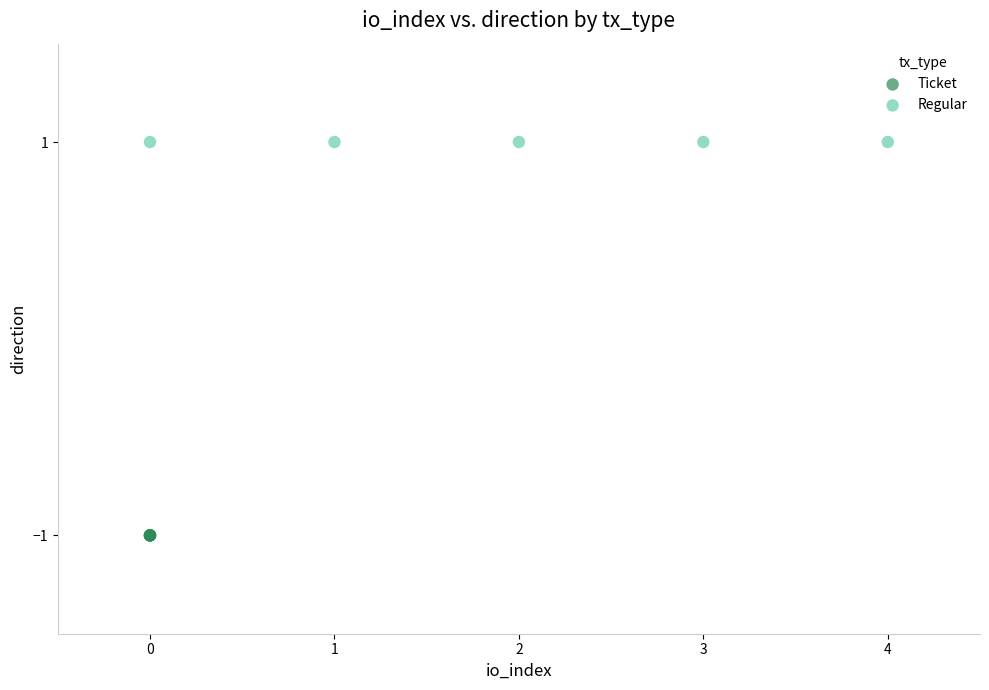

Which series contains the lowest Y value?

Ticket